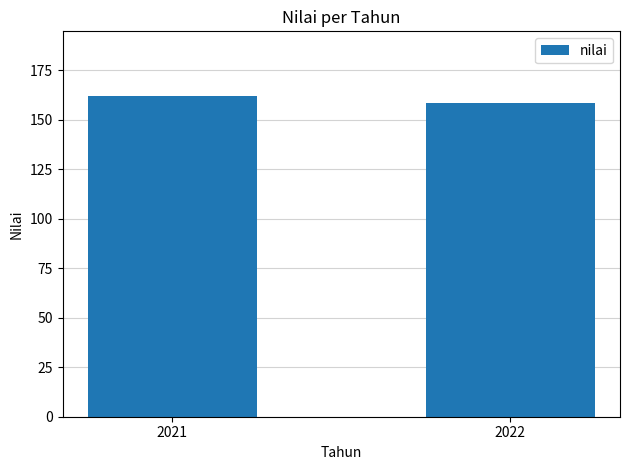

Count the number of data series in this chart.

1